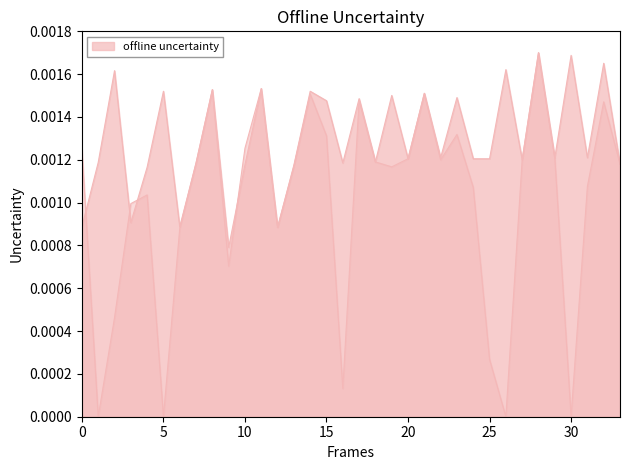

How many lines are shown in the chart?

2